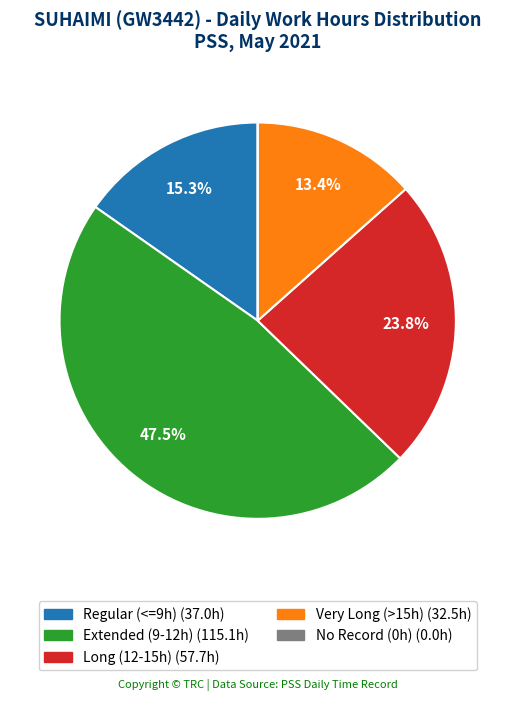

Is there a majority slice in this chart?

No